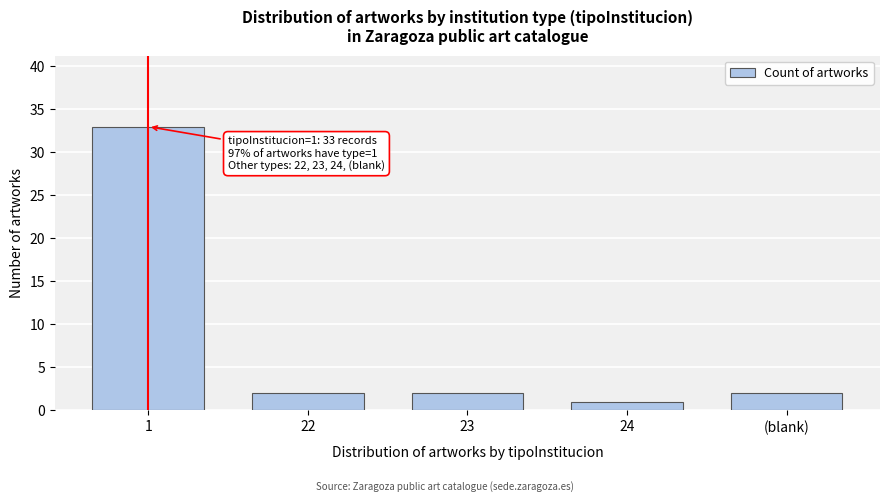

Reading left to right, transcribe all the data shown in this chart.

33	2	2	1	2